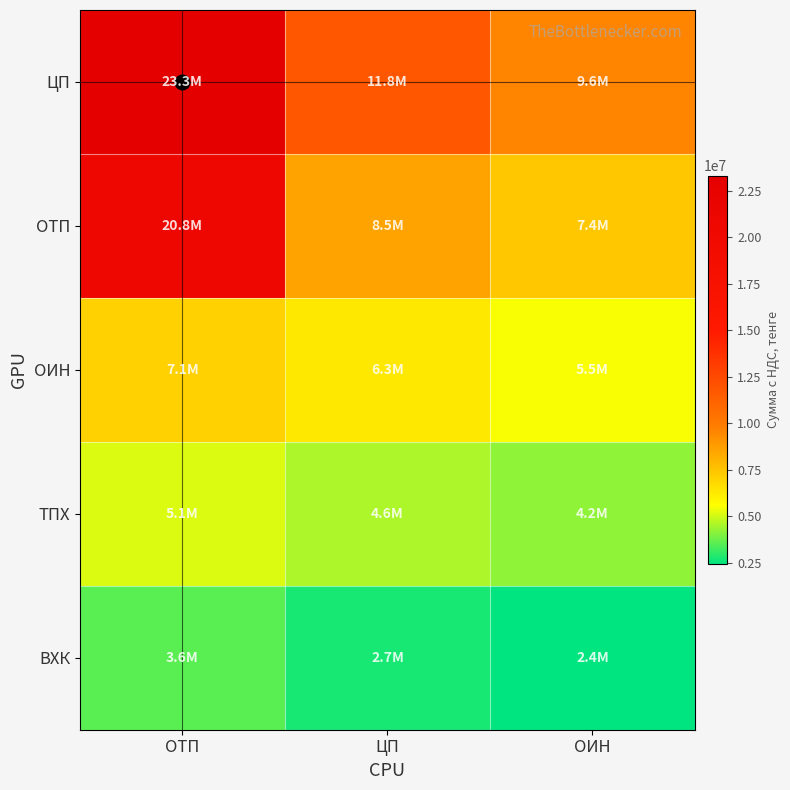

At ЦП, list the series in order from smallest to largest.

ВХК, ТПХ, ОИН, ОТП, ЦП